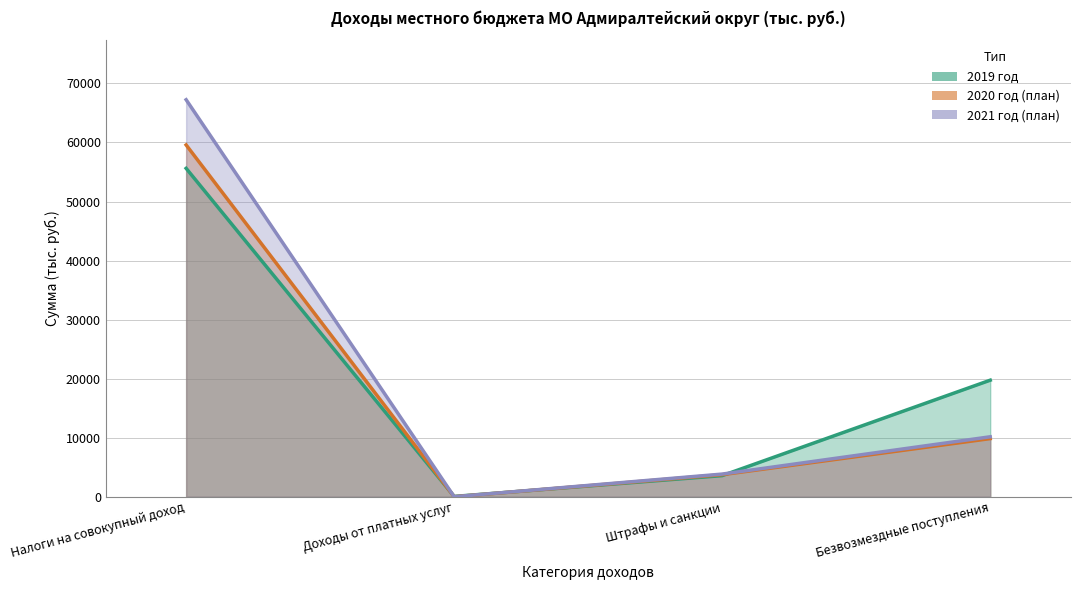

The value of 2021 год at Безвозмездные поступления is 10154.1. True or false?

True